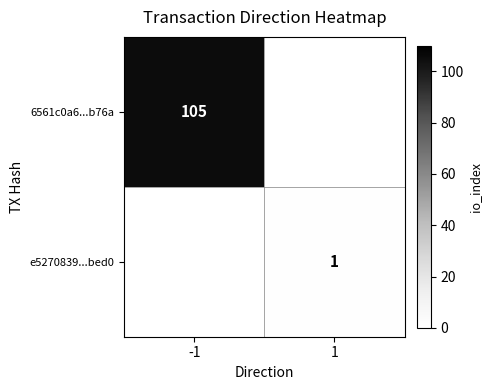

The value of e5270839...bed0 at 1 is 2. True or false?

False